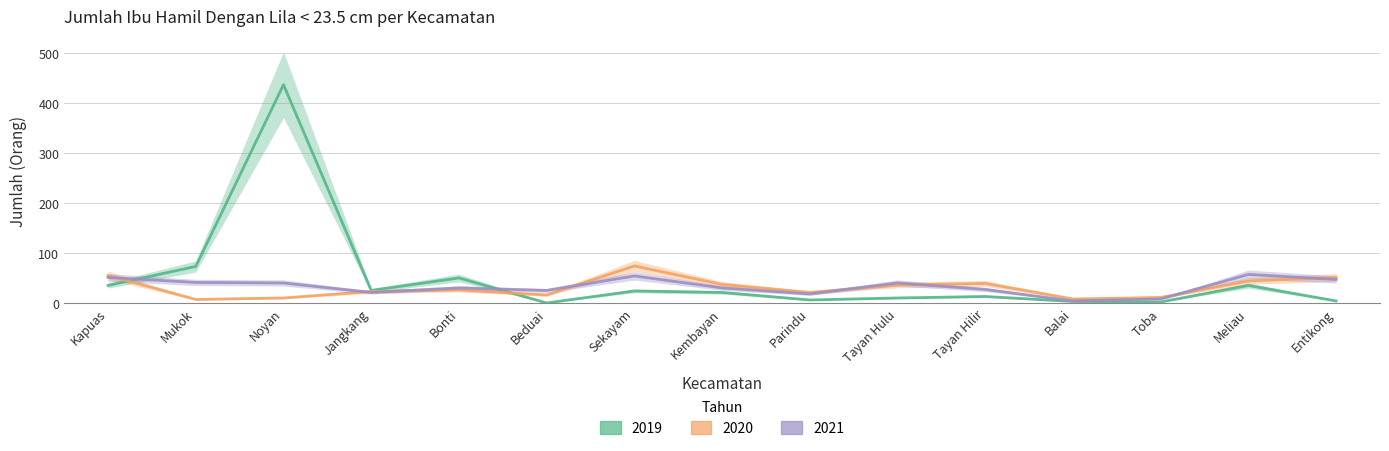

Between Beduai and Tayan Hulu, which series saw the biggest shift?

2020